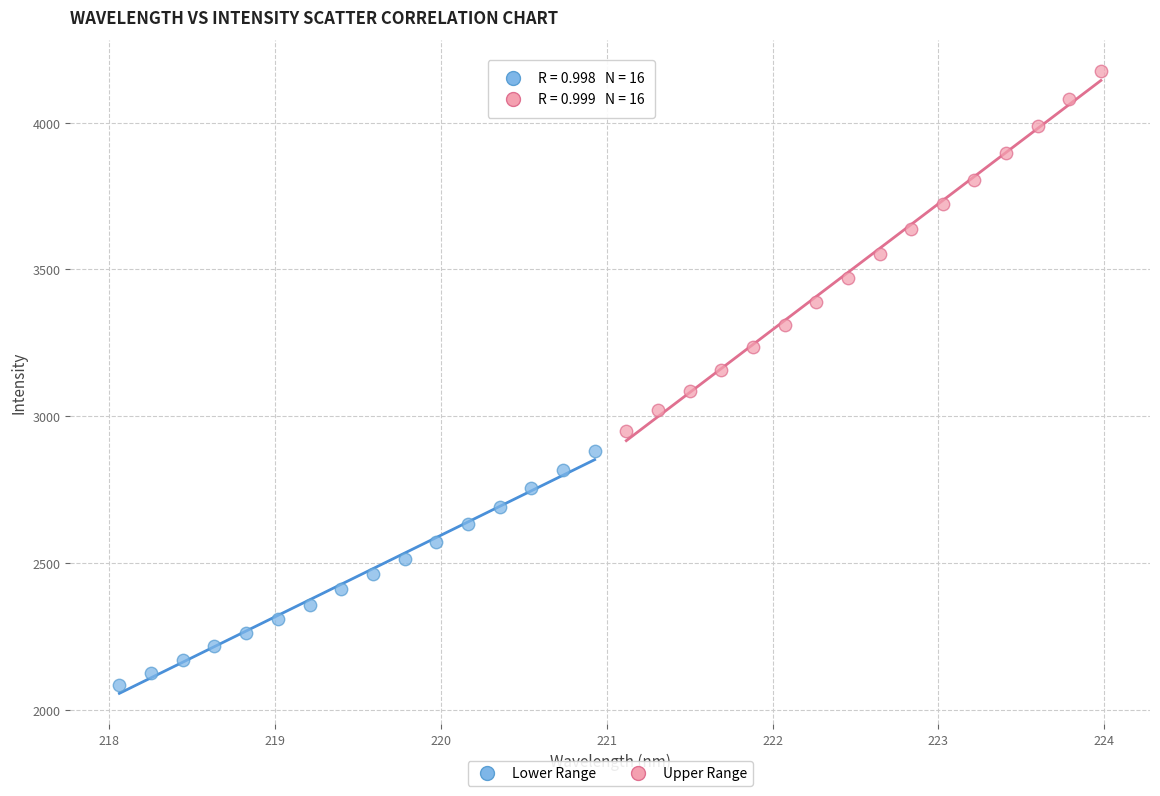

Which series has the largest Y range (max minus min)?

Upper Range